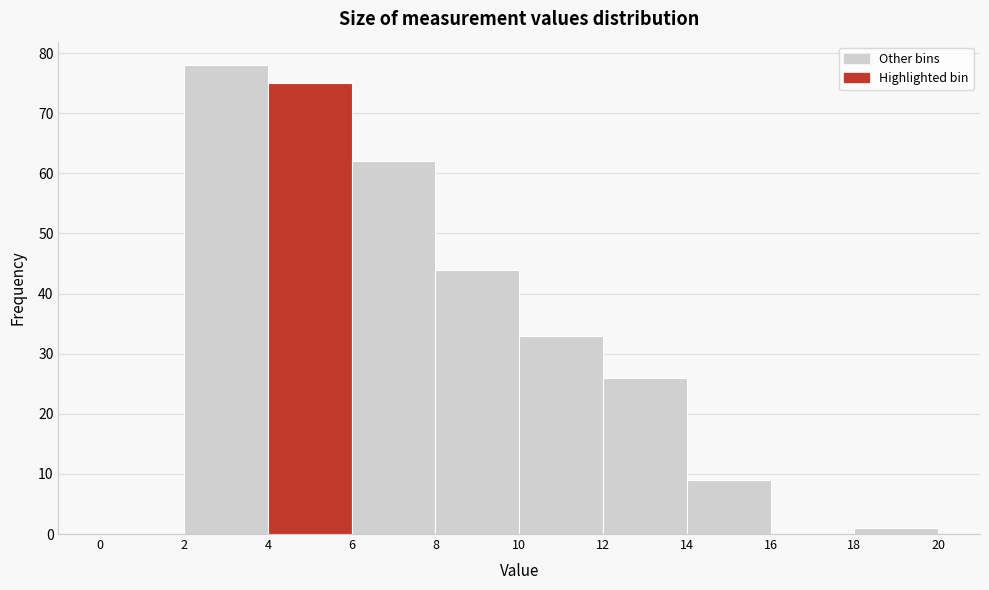

Reading left to right, transcribe this chart: for each bar, give the range it covers on the x-axis and its height. The values are not printed on the chart, so give them approximately, as read against the axis.

0 to 2: 0
2 to 4: 78
4 to 6: 75
6 to 8: 62
8 to 10: 44
10 to 12: 33
12 to 14: 26
14 to 16: 9
16 to 18: 0
18 to 20: 1